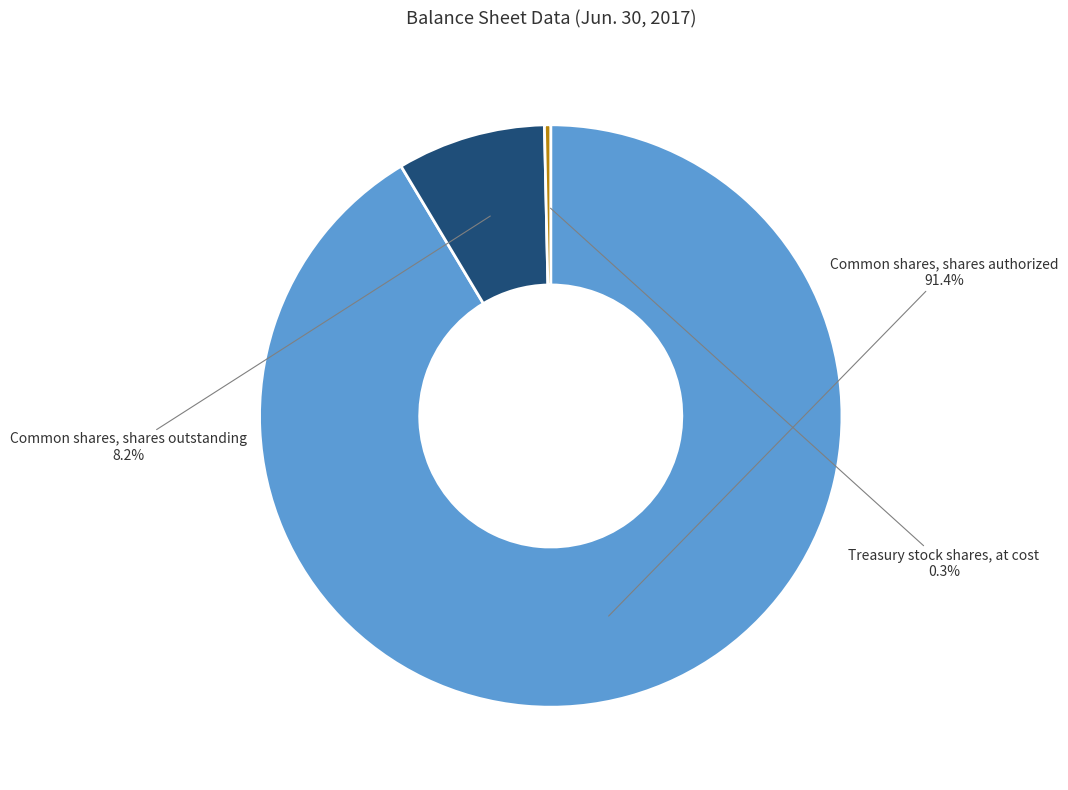

Do Treasury stock shares, at cost and Common shares, shares authorized together represent more than half of the pie?

Yes